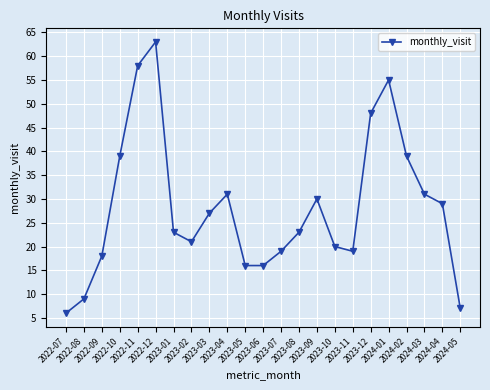

What is the sum of all values?

647